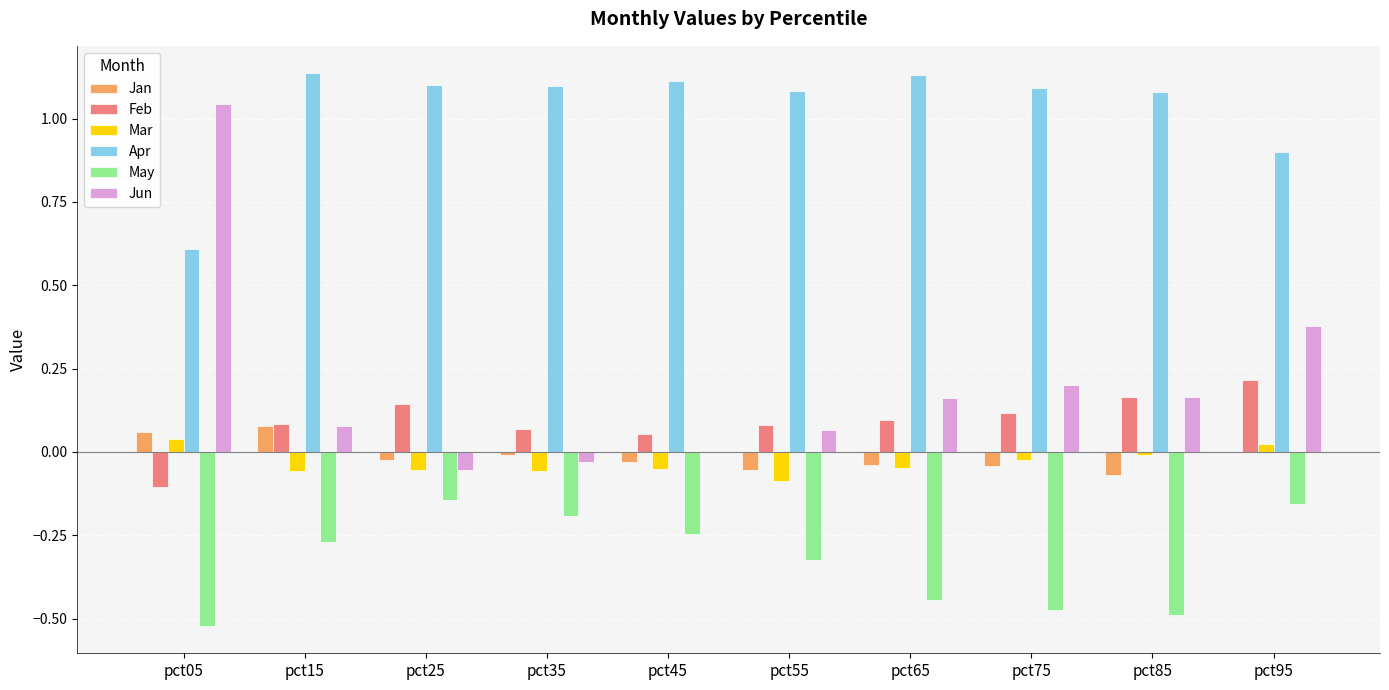

Which series has the widest spread of values?

Jun